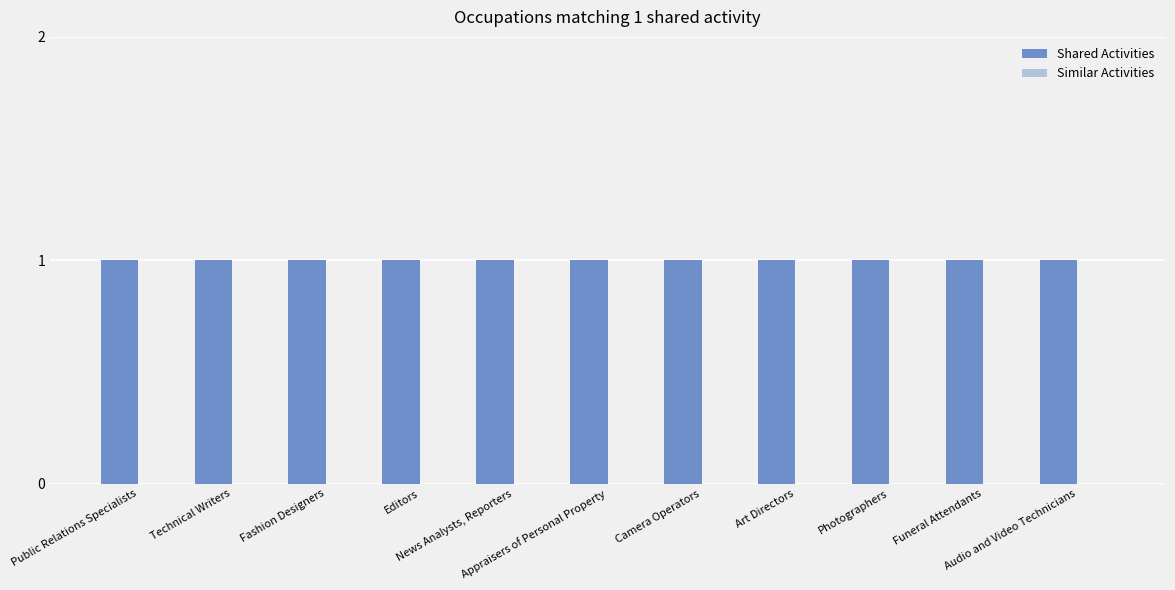

List the series in order of their peak value, lowest first.

Similar Activities, Shared Activities